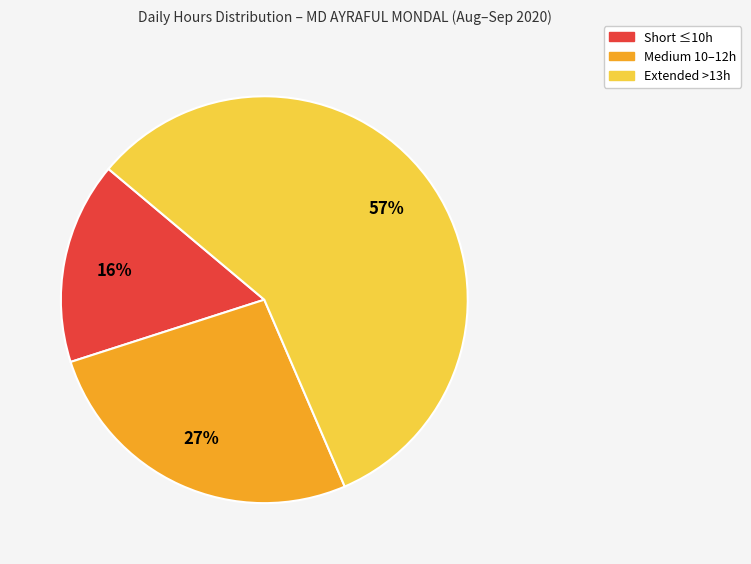

To the nearest percent, what is the average slice percentage?

33%